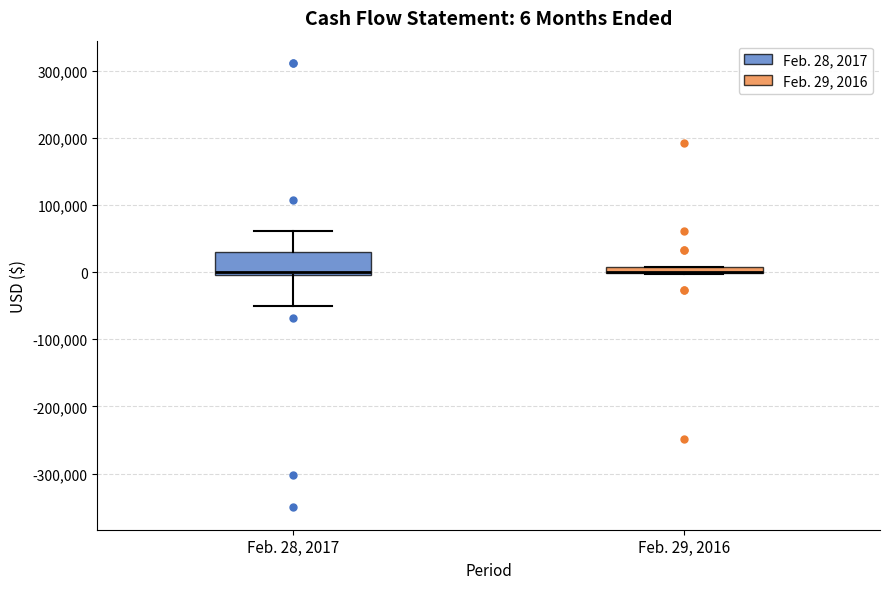

Comparing the boxes themselves (not the whiskers), which one is the tallest?

Feb. 28, 2017